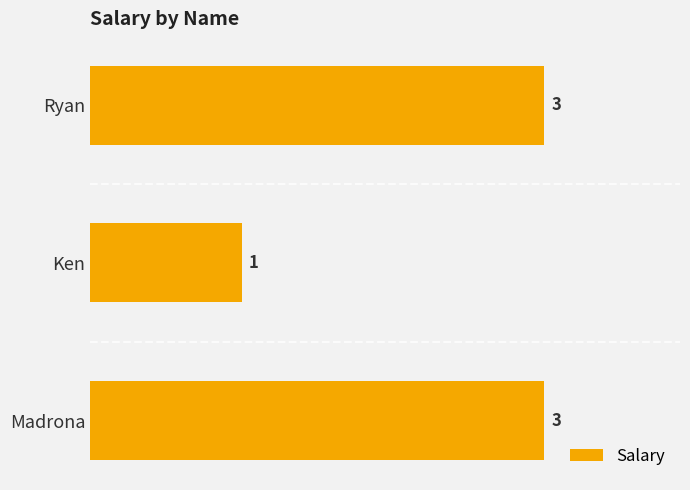

Is it true that the value at Ryan is 1?

False